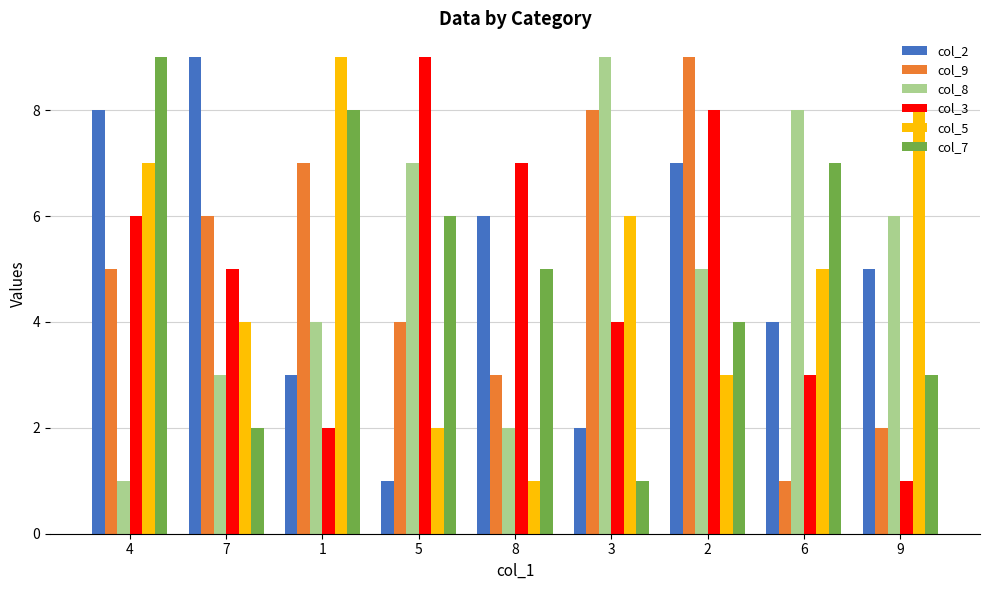

The col_8 series shows 4 at 5. True or false?

False